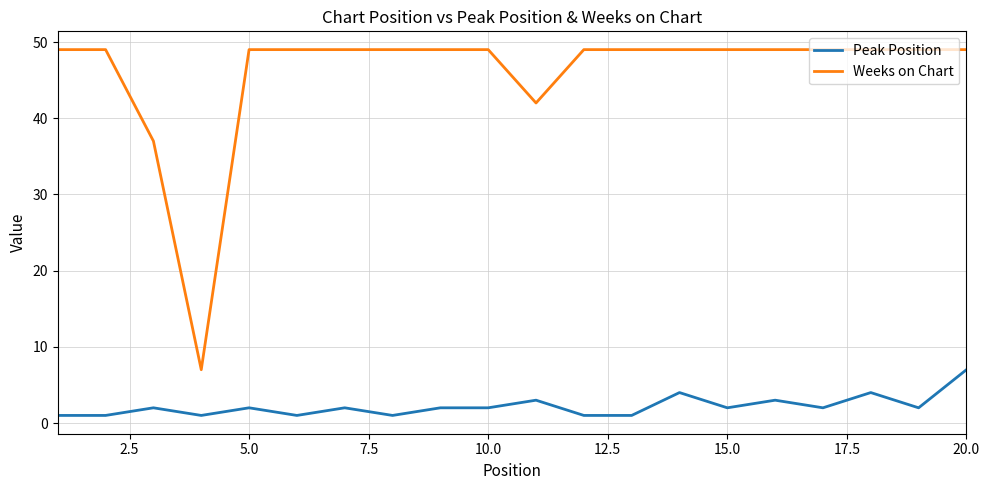

Which series has the largest total across all categories?

Weeks on Chart